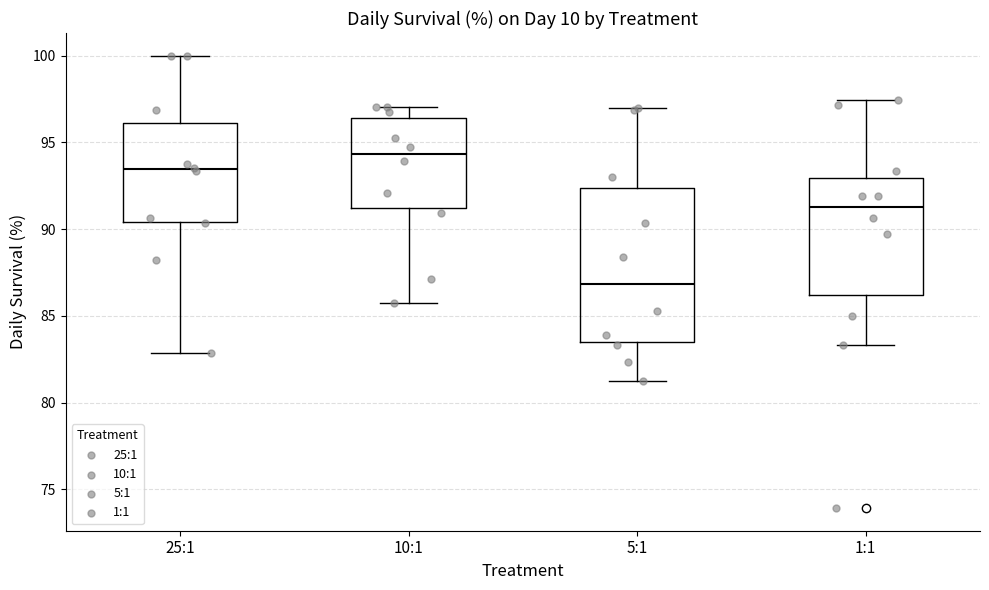

Which box's median line is the lowest?

5:1